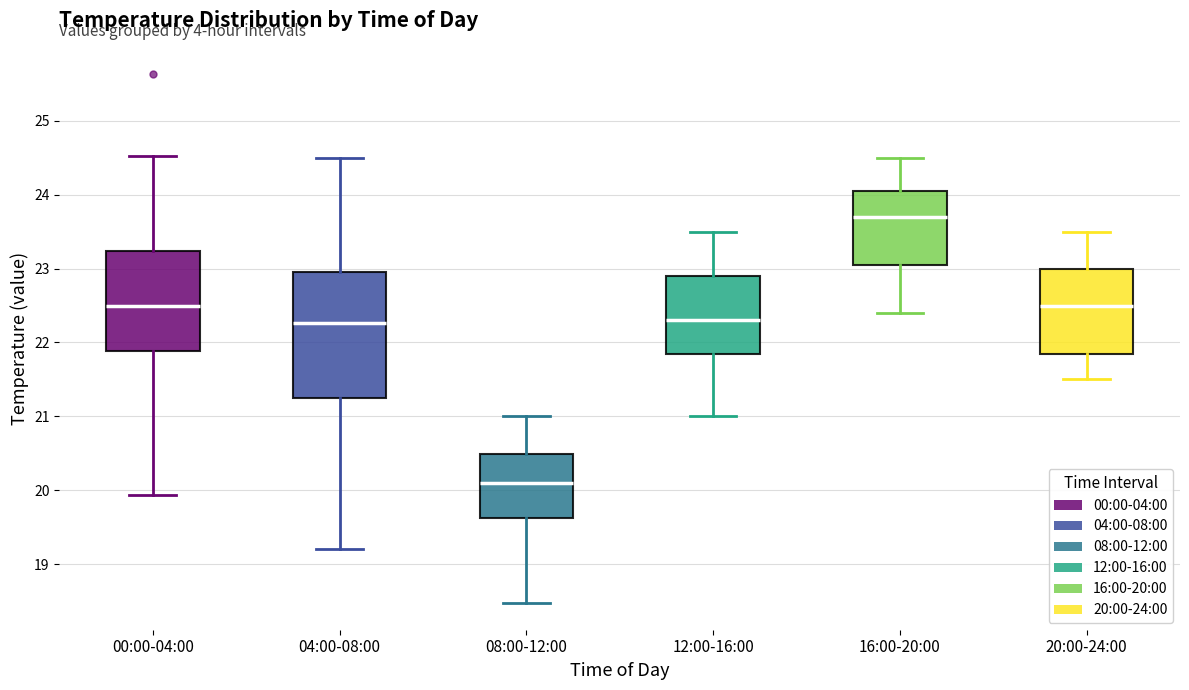

Reading left to right, transcribe this box plot: for each box, give where its median line is, the range the box spans, and where its two whiskers end, as read against the y-axis. The values are not printed on the chart, so give them approximately, as read against the axis.

00:00-04:00: median 22.5, box 21.9 to 23.2, whiskers 19.9 to 24.5
04:00-08:00: median 22.3, box 21.3 to 23.0, whiskers 19.2 to 24.5
08:00-12:00: median 20.1, box 19.6 to 20.5, whiskers 18.5 to 21.0
12:00-16:00: median 22.3, box 21.9 to 22.9, whiskers 21.0 to 23.5
16:00-20:00: median 23.7, box 23.1 to 24.1, whiskers 22.4 to 24.5
20:00-24:00: median 22.5, box 21.9 to 23.0, whiskers 21.5 to 23.5